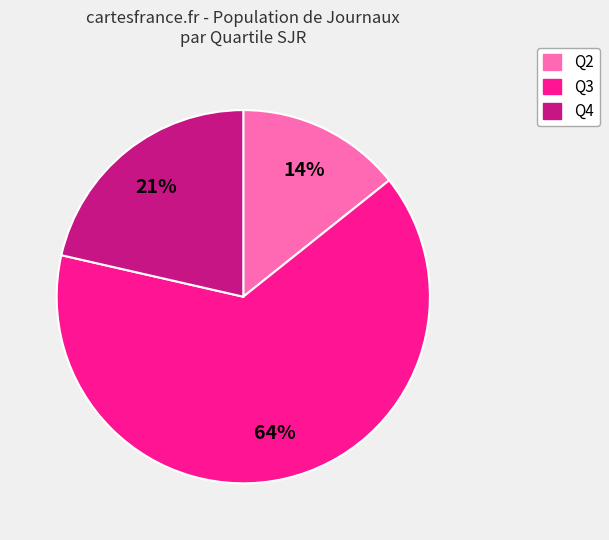

To the nearest percent, what is the average slice percentage?

33%